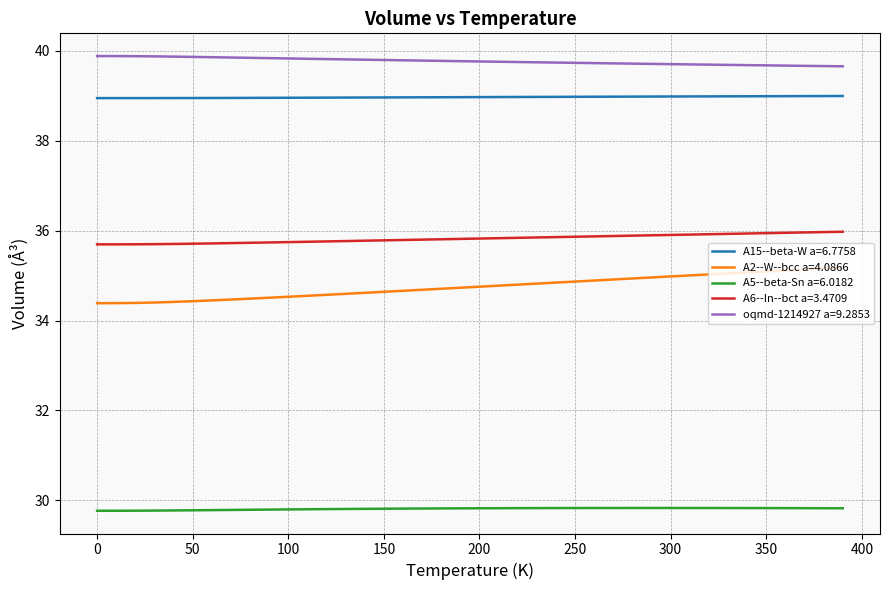

How many lines are shown in the chart?

5